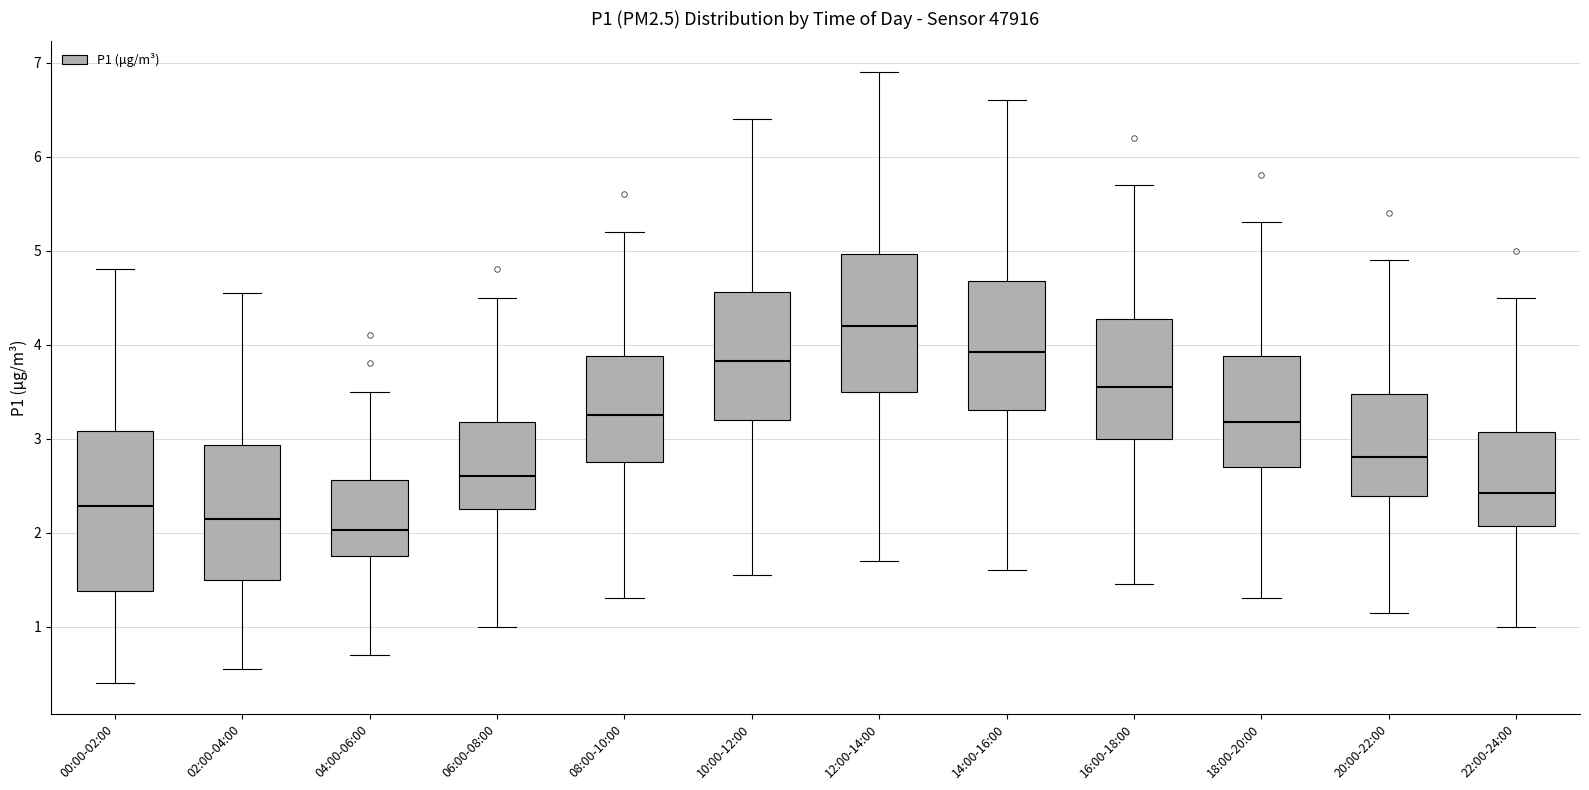

Reading left to right, read every box against the y-axis: the position of its median line, the range the box covers, and the ends of its whiskers. The values are not printed on the chart, so give them approximately, as read against the axis.

00:00-02:00: median 2.3, box 1.4 to 3.1, whiskers 0.4 to 4.8
02:00-04:00: median 2.2, box 1.5 to 2.9, whiskers 0.6 to 4.6
04:00-06:00: median 2.0, box 1.8 to 2.6, whiskers 0.7 to 3.5
06:00-08:00: median 2.6, box 2.3 to 3.2, whiskers 1.0 to 4.5
08:00-10:00: median 3.3, box 2.8 to 3.9, whiskers 1.3 to 5.2
10:00-12:00: median 3.8, box 3.2 to 4.6, whiskers 1.6 to 6.4
12:00-14:00: median 4.2, box 3.5 to 5.0, whiskers 1.7 to 6.9
14:00-16:00: median 3.9, box 3.3 to 4.7, whiskers 1.6 to 6.6
16:00-18:00: median 3.6, box 3.0 to 4.3, whiskers 1.5 to 5.7
18:00-20:00: median 3.2, box 2.7 to 3.9, whiskers 1.3 to 5.3
20:00-22:00: median 2.8, box 2.4 to 3.5, whiskers 1.2 to 4.9
22:00-24:00: median 2.4, box 2.1 to 3.1, whiskers 1.0 to 4.5